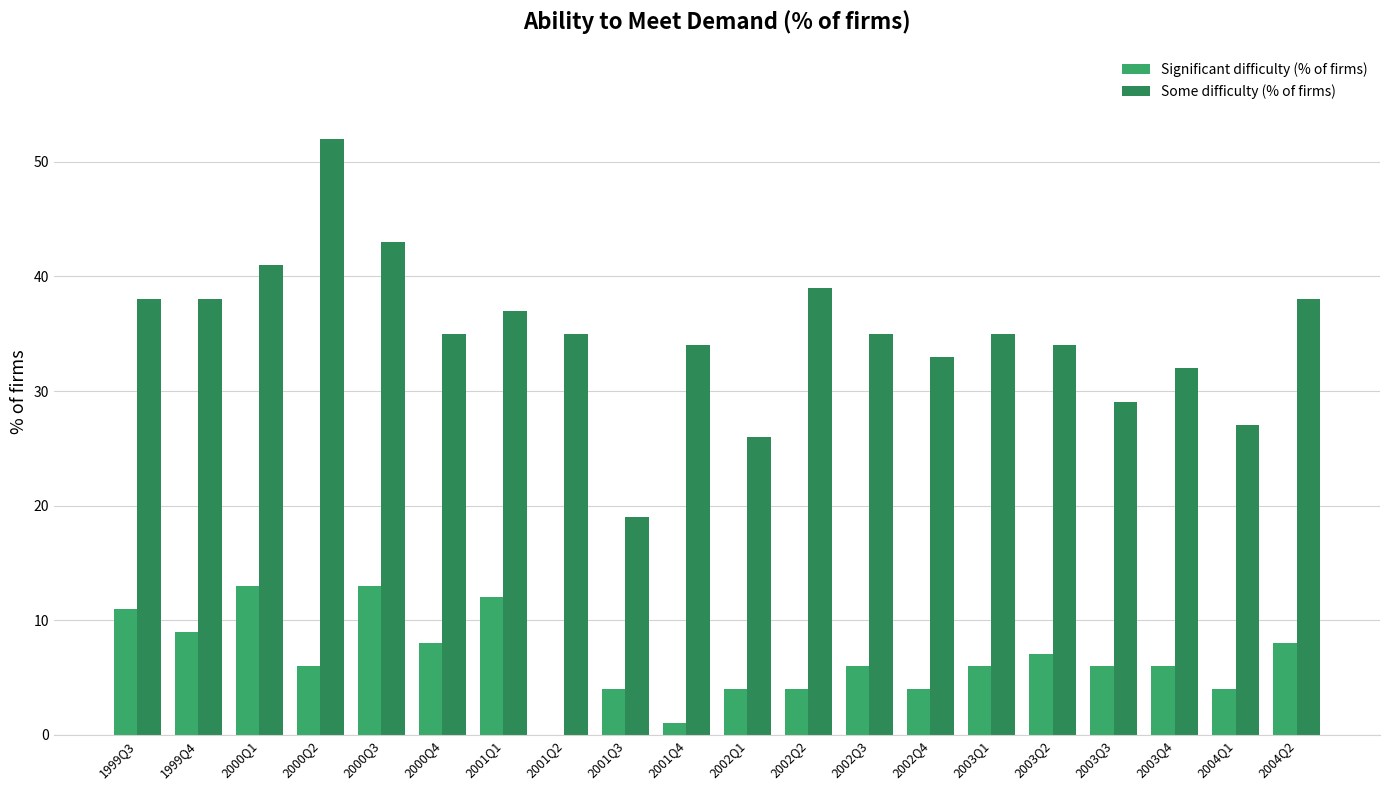

What are all the series names shown in the legend?

Significant difficulty (% of firms), Some difficulty (% of firms)